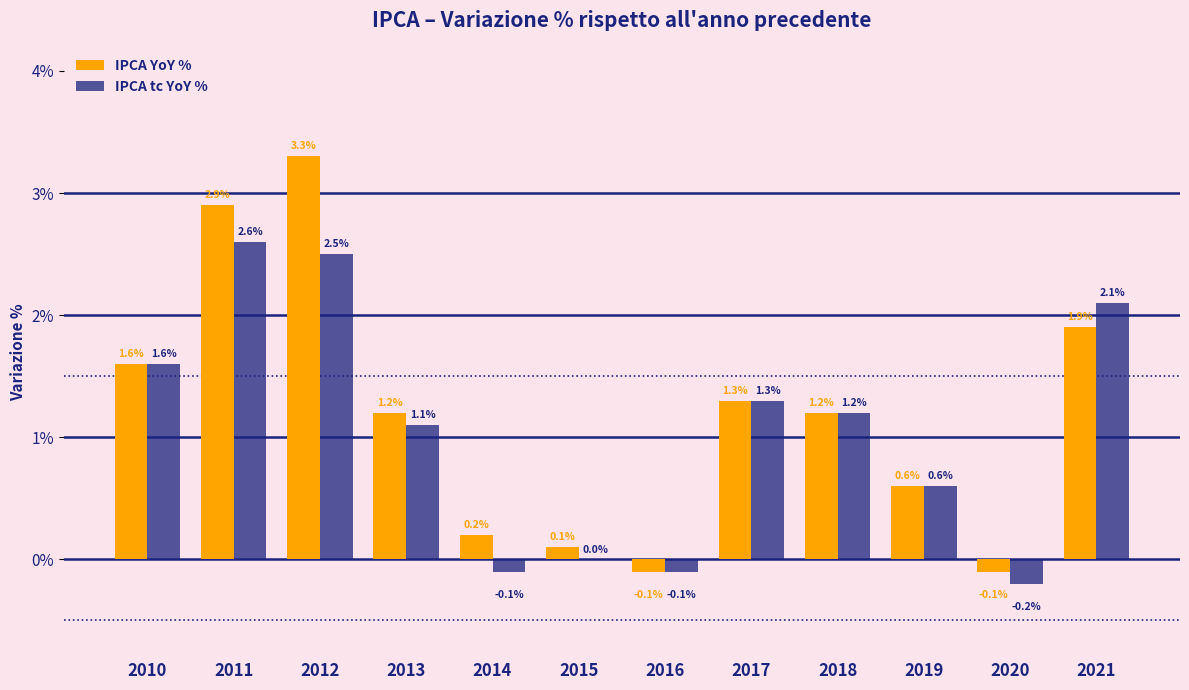

What is the total value across all series at 2015?

0.1